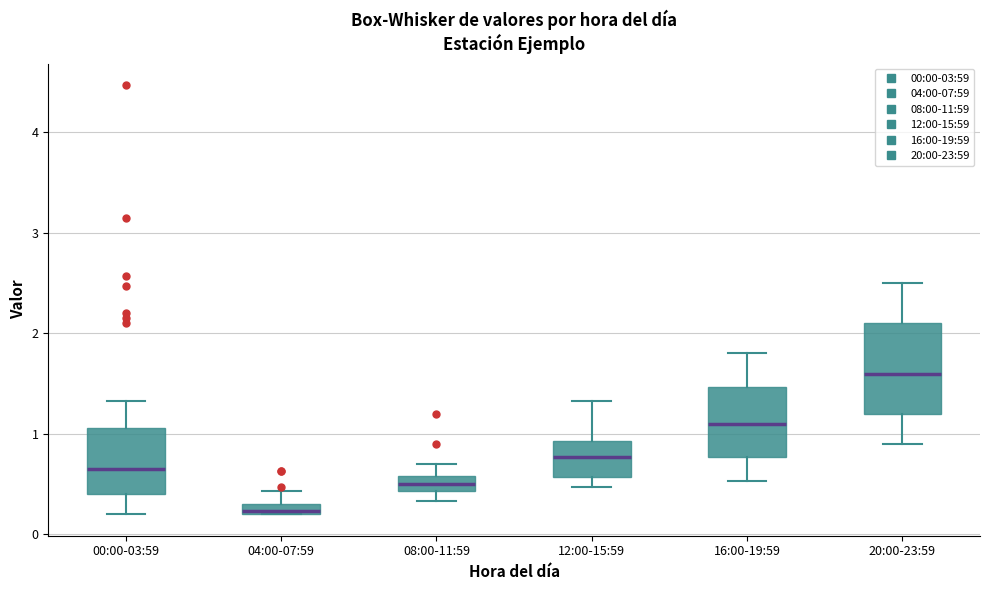

Which box has the highest median line?

20:00-23:59